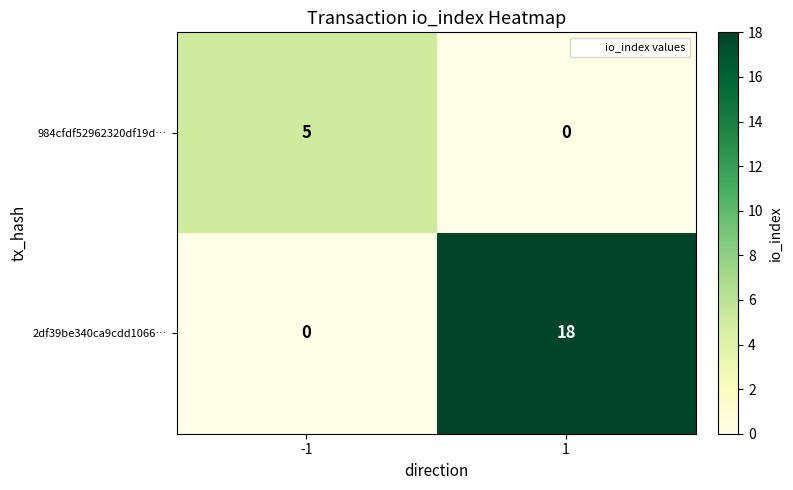

What value does the 2df39be340ca9cdd1066… series have at 1?

18